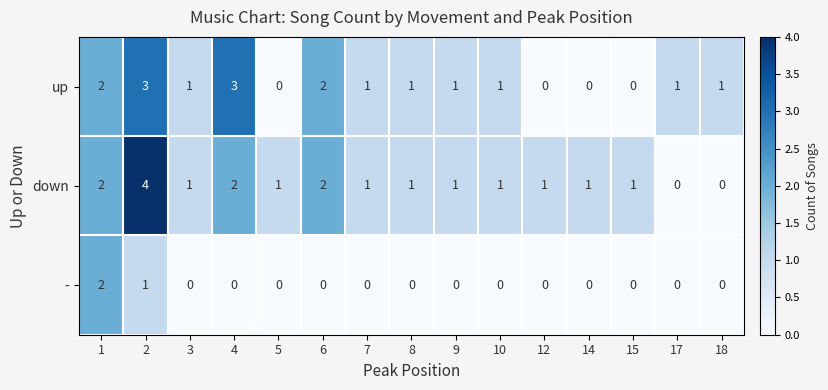

Is it true that up equals 1 at 10?

True